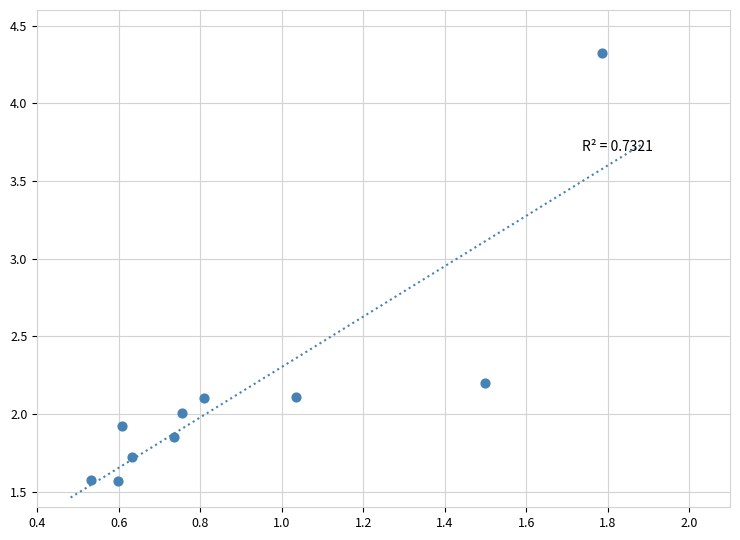

What is the range of X values (max minus min)?

1.3